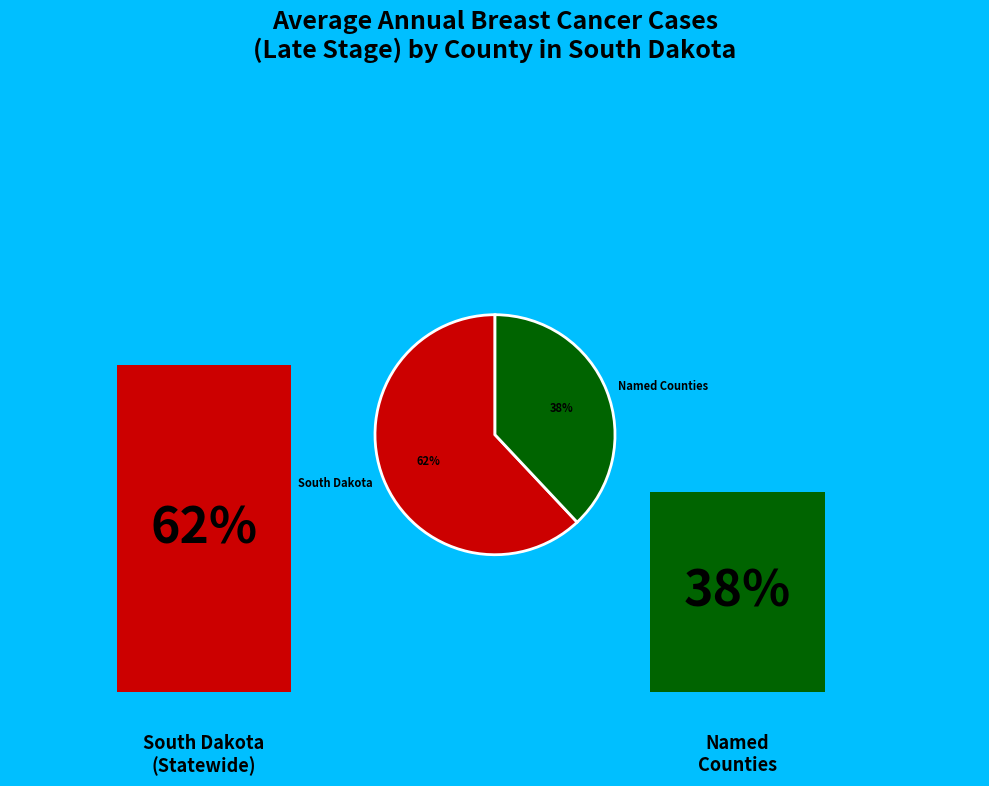

Which category has the biggest portion of the pie?

South Dakota